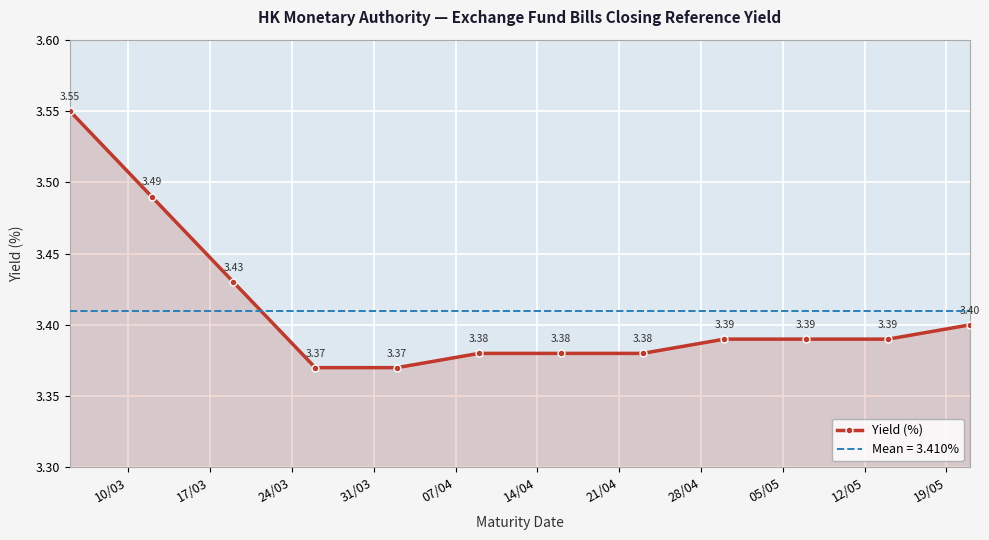

What is the change in value from 10/03 to 05/05?

-0.2